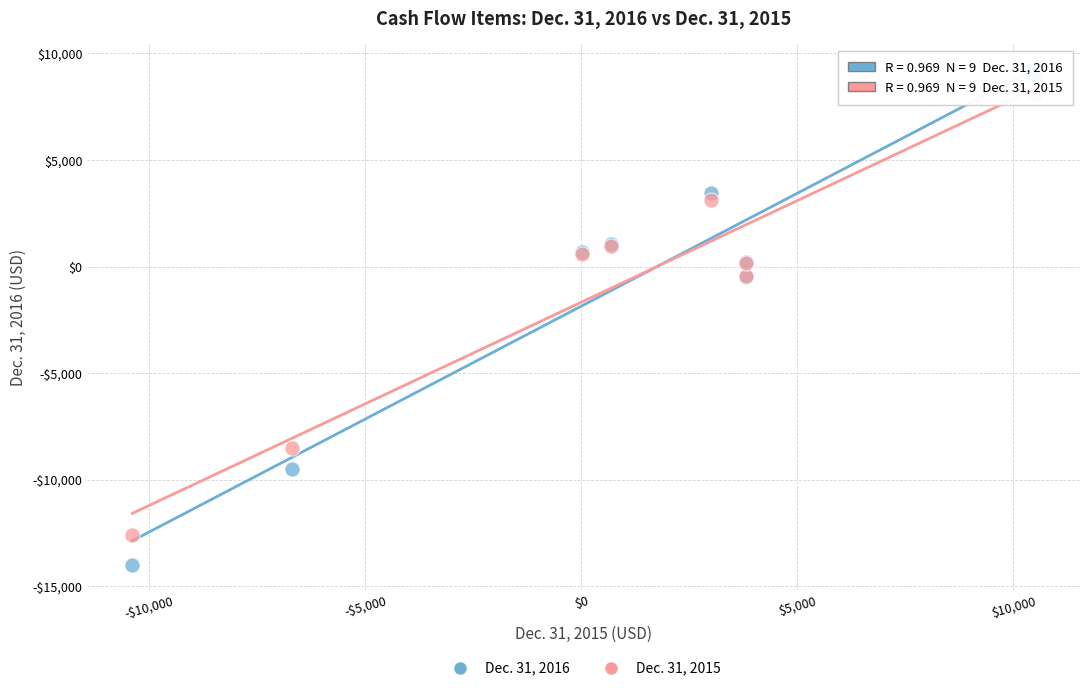

Which series has the largest Y range (max minus min)?

Dec. 31, 2016